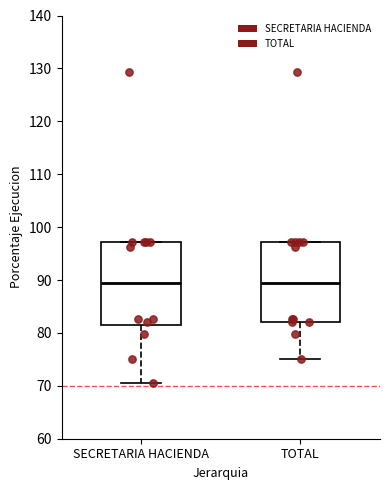

Reading left to right, read every box against the y-axis: the position of its median line, the range the box covers, and the ends of its whiskers. The values are not printed on the chart, so give them approximately, as read against the axis.

SECRETARIA HACIENDA: median 89, box 81 to 97, whiskers 71 to 97
TOTAL: median 89, box 82 to 97, whiskers 75 to 97